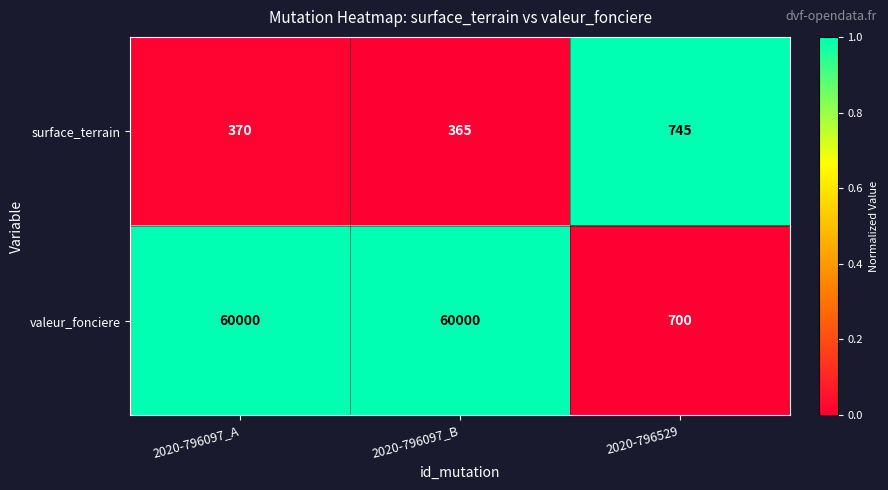

What is the total value across all series at 2020-796097_B?

60365